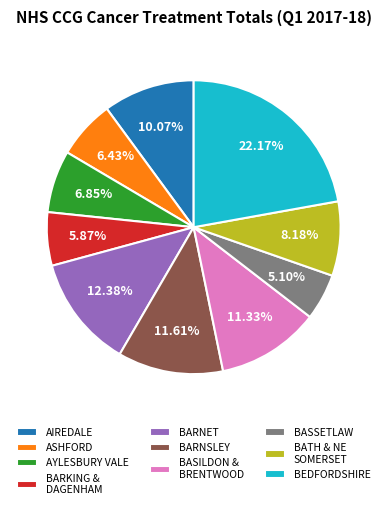

What is the largest slice in the pie chart?

BEDFORDSHIRE